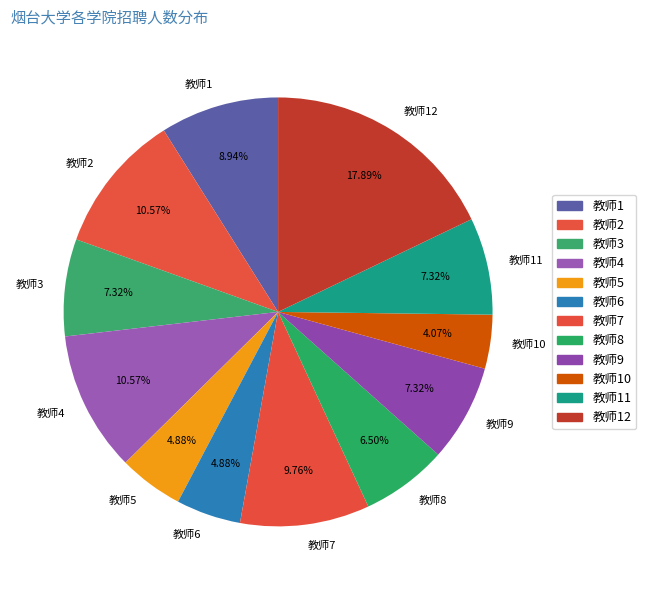

The 教师4 slice represents 23% of the pie. True or false?

False